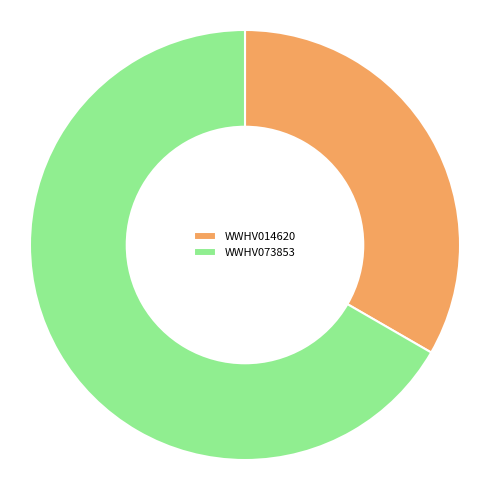

Which slice is the smallest?

WWHV014620